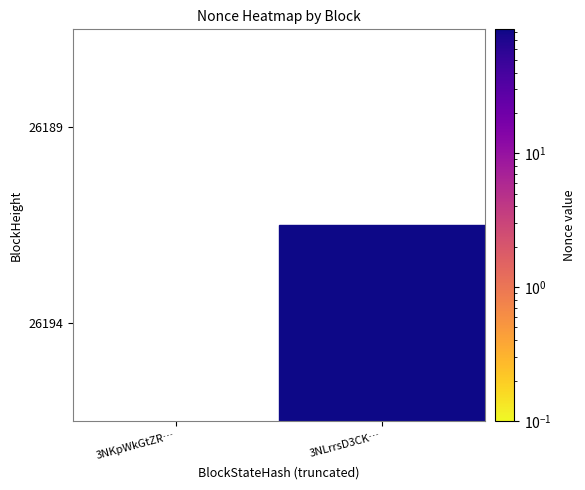

Between 26194 and 26189, which series saw the biggest shift?

26194